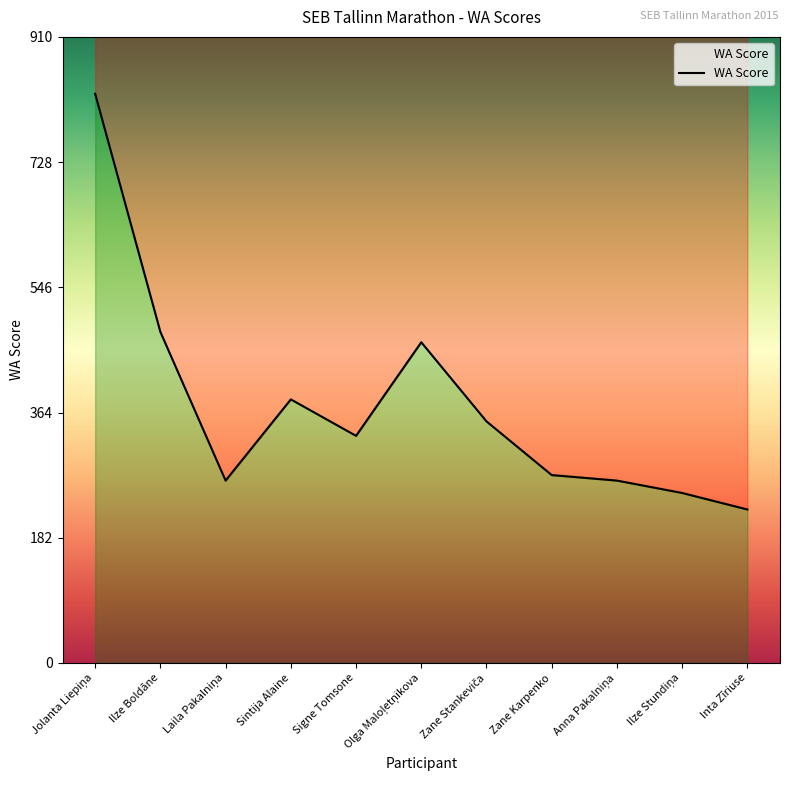

How many distinct data groups are displayed?

1